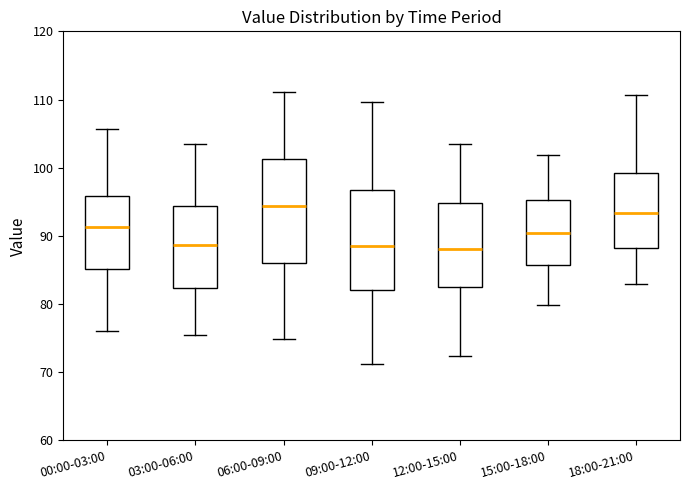

Where does the lower whisker of the box for 06:00-09:00 end on the y-axis? The values are not printed on the chart, so give them approximately, as read against the axis.

75